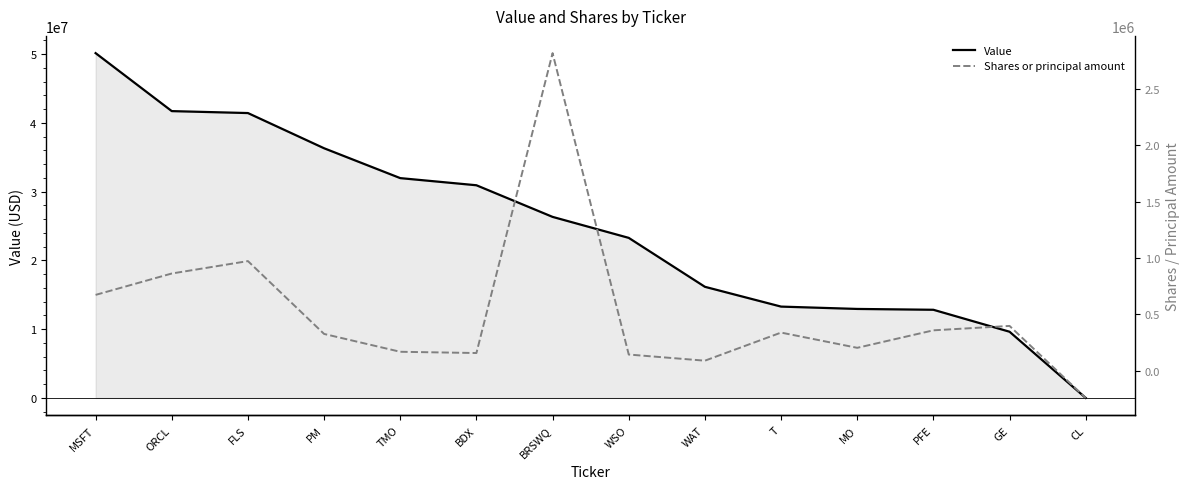

Reading right to left, transcribe all the data shown in this chart.

Value: CL=0	GE=9624000	PFE=12816000	MO=12938000	T=13278000	WAT=16157000	WSO=23271000	BRSWQ=26323000	BDX=30921000	TMO=31959000	PM=36300000	FLS=41419000	ORCL=41702000	MSFT=50132000
Shares or principal amount: CL=-240000	GE=398000	PFE=359000	MO=204000	T=339000	WAT=90000	WSO=144478	BRSWQ=2815327	BDX=157800	TMO=168917	PM=327000	FLS=972500	ORCL=862500	MSFT=673000